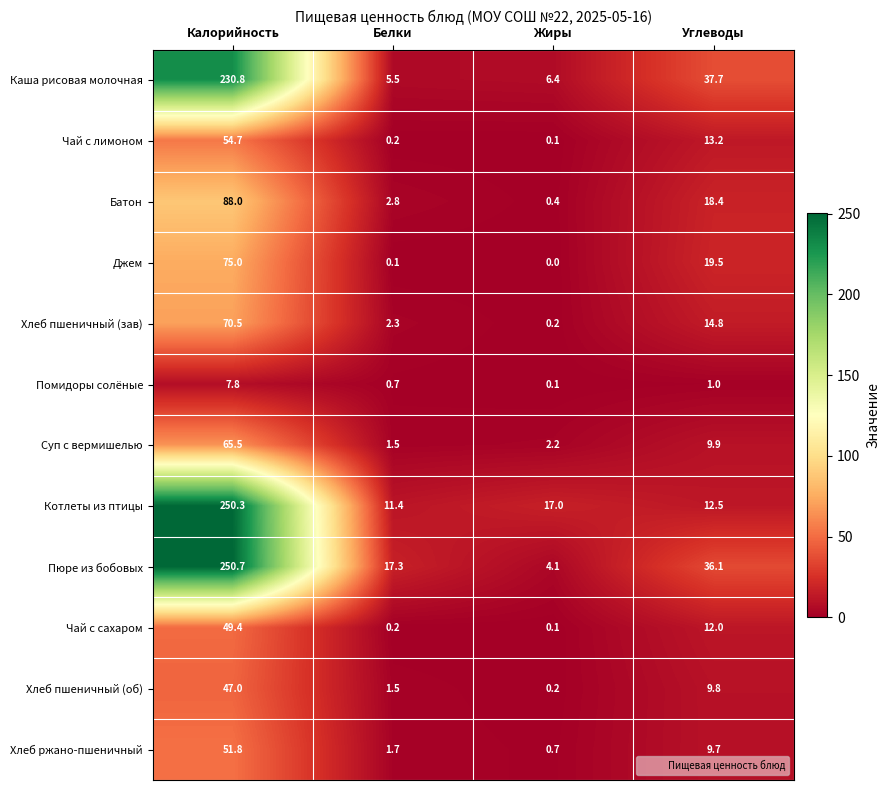

Which series has the widest spread of values?

Пюре из бобовых